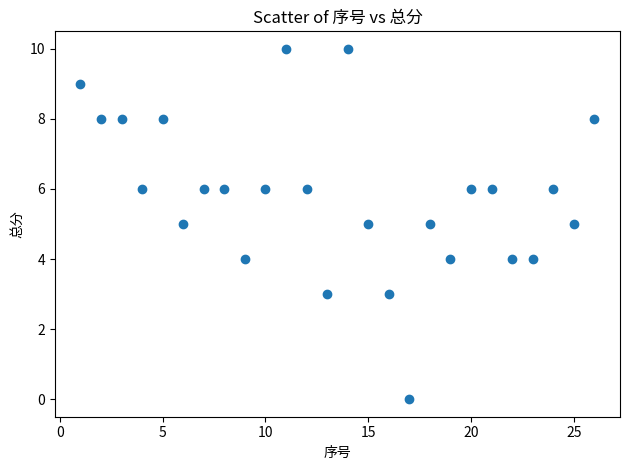

What is the range of X values (max minus min)?

25